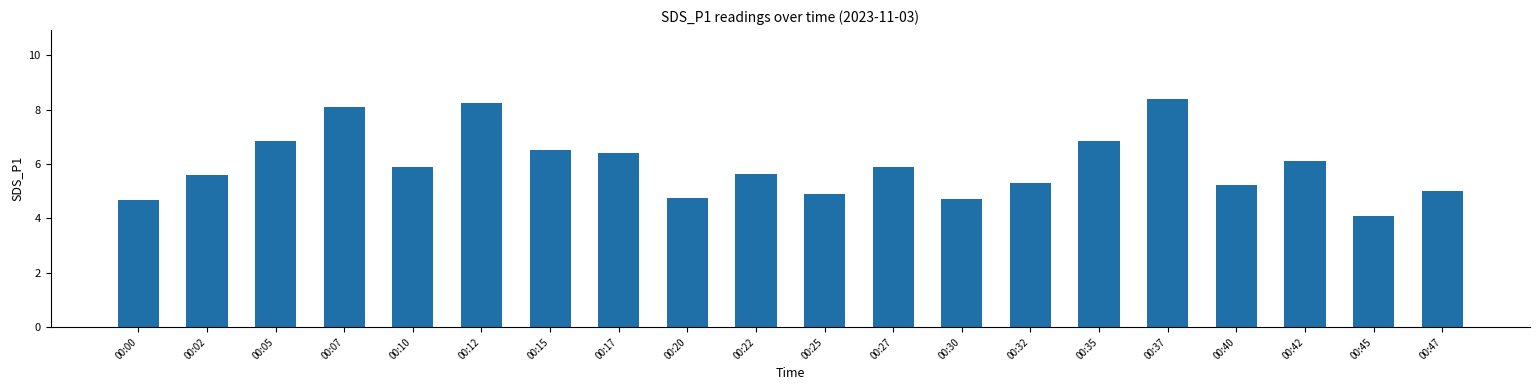

What is the difference between the second highest and minimum values?

4.1